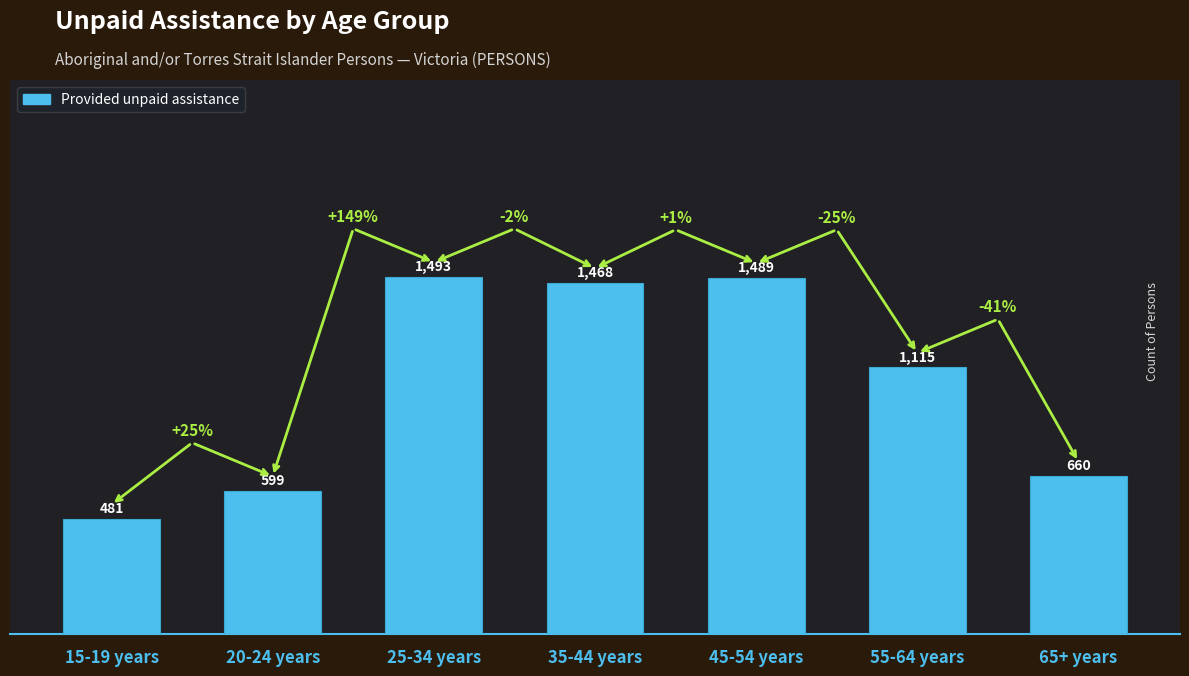

Reading left to right, what are all the values shown in this chart?

481	599	1493	1468	1489	1115	660